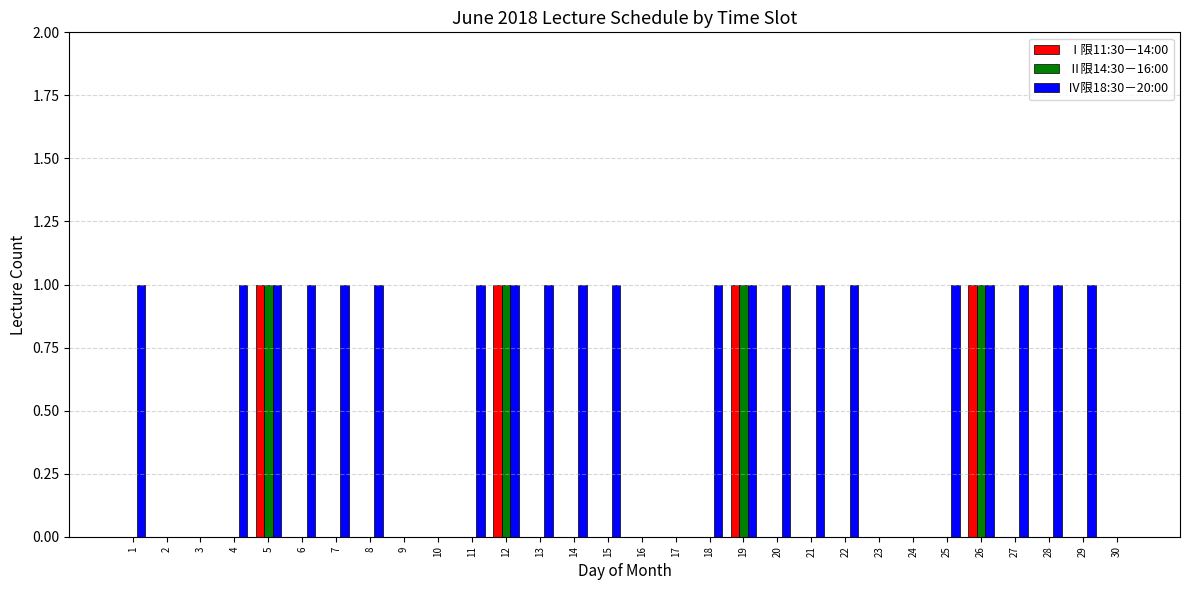

How many groups of bars are there?

30